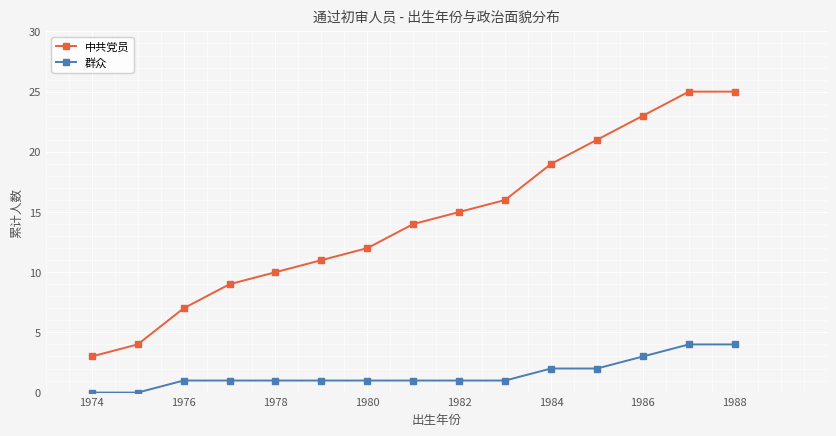

Rank the series by their maximum value, from lowest to highest.

群众, 中共党员